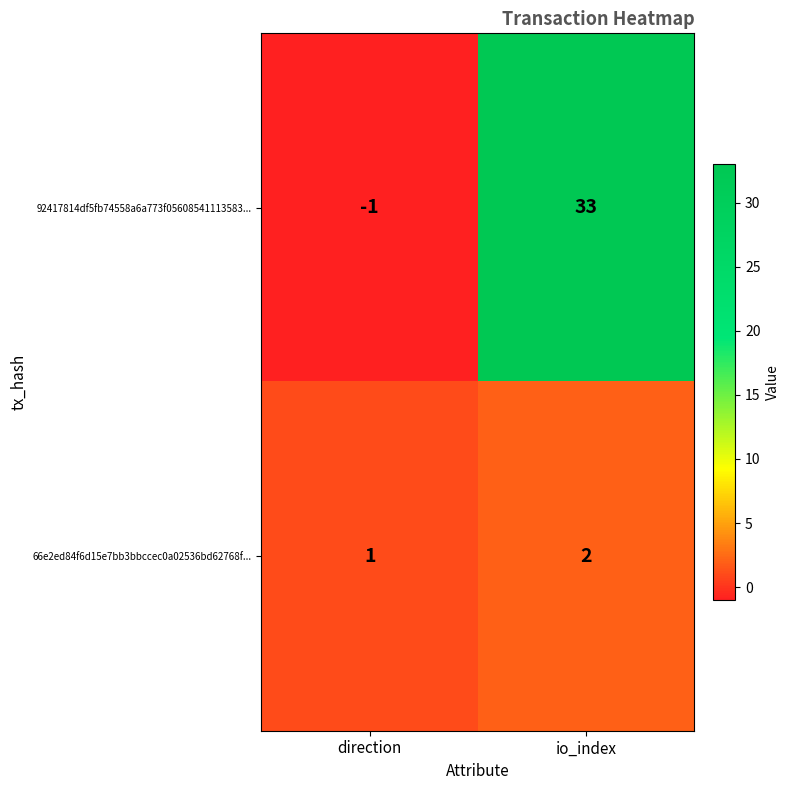

List the series in order of their overall mean, highest first.

92417814df5fb74558a6a773f05608541113583..., 66e2ed84f6d15e7bb3bbccec0a02536bd62768f...